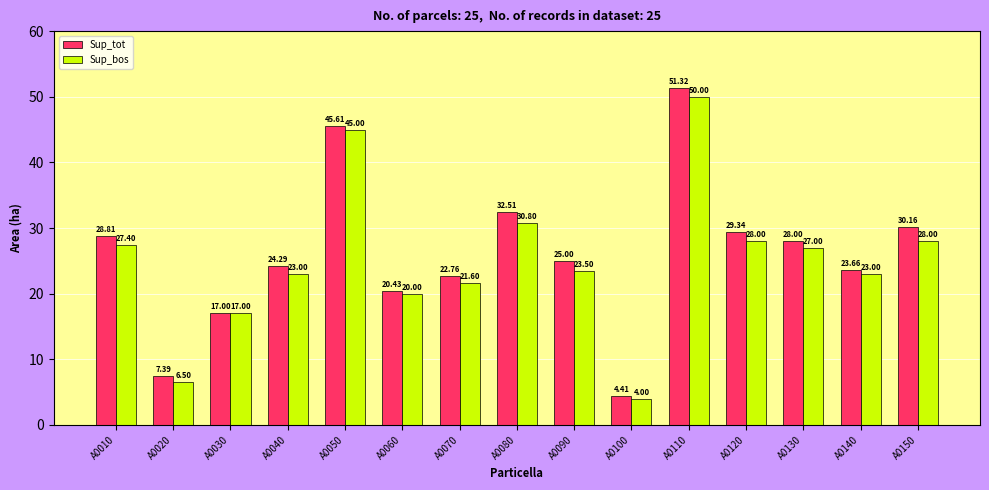

How many categories are shown in the chart?

15